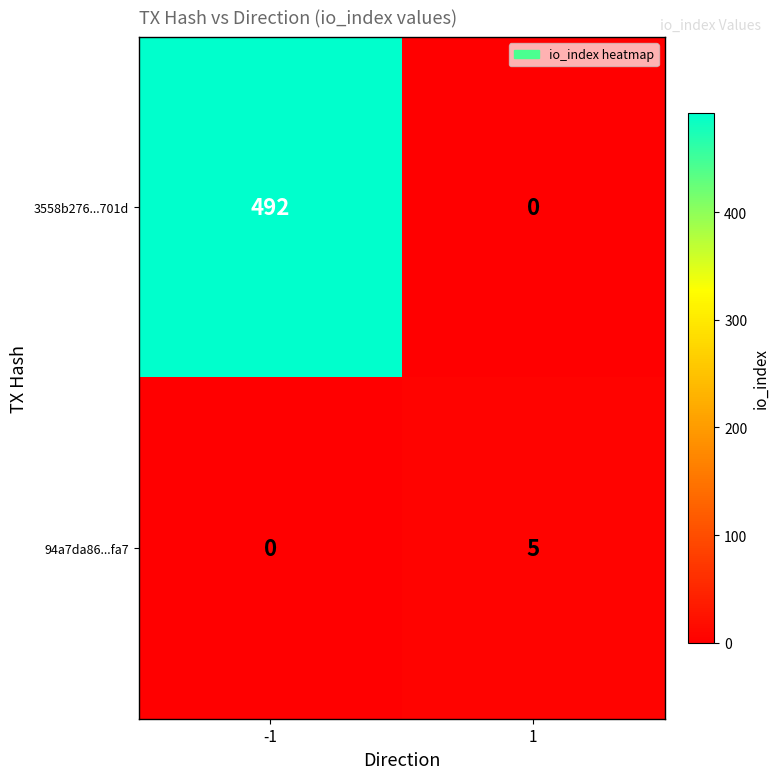

Which series has the widest spread of values?

3558b276...701d